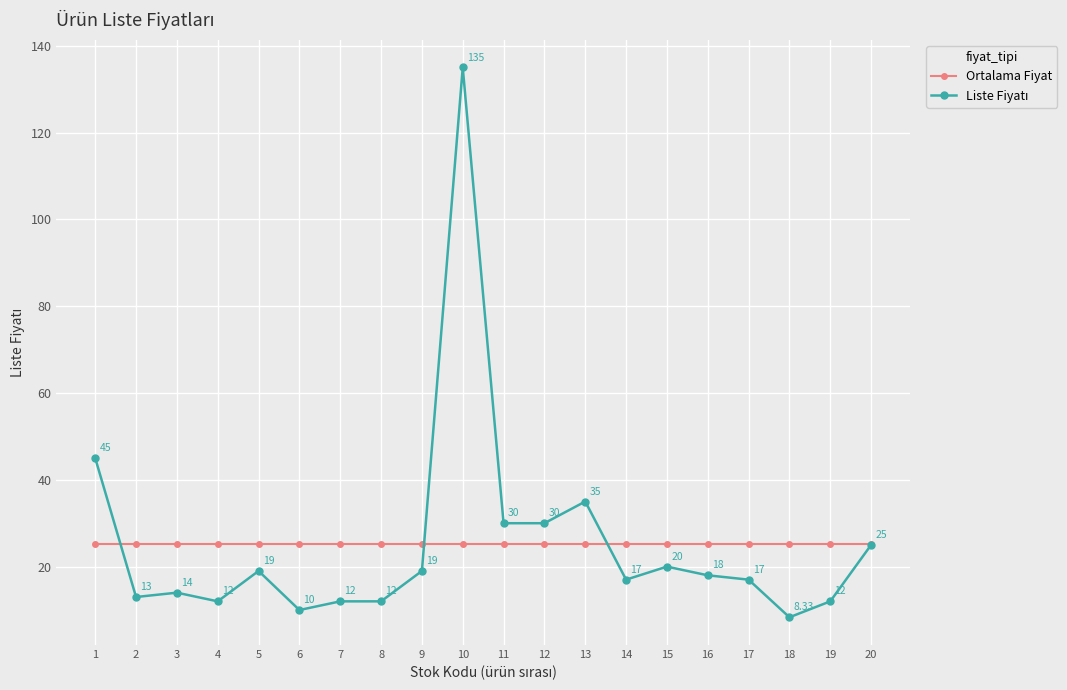

Which label corresponds to the largest value in the chart?

10